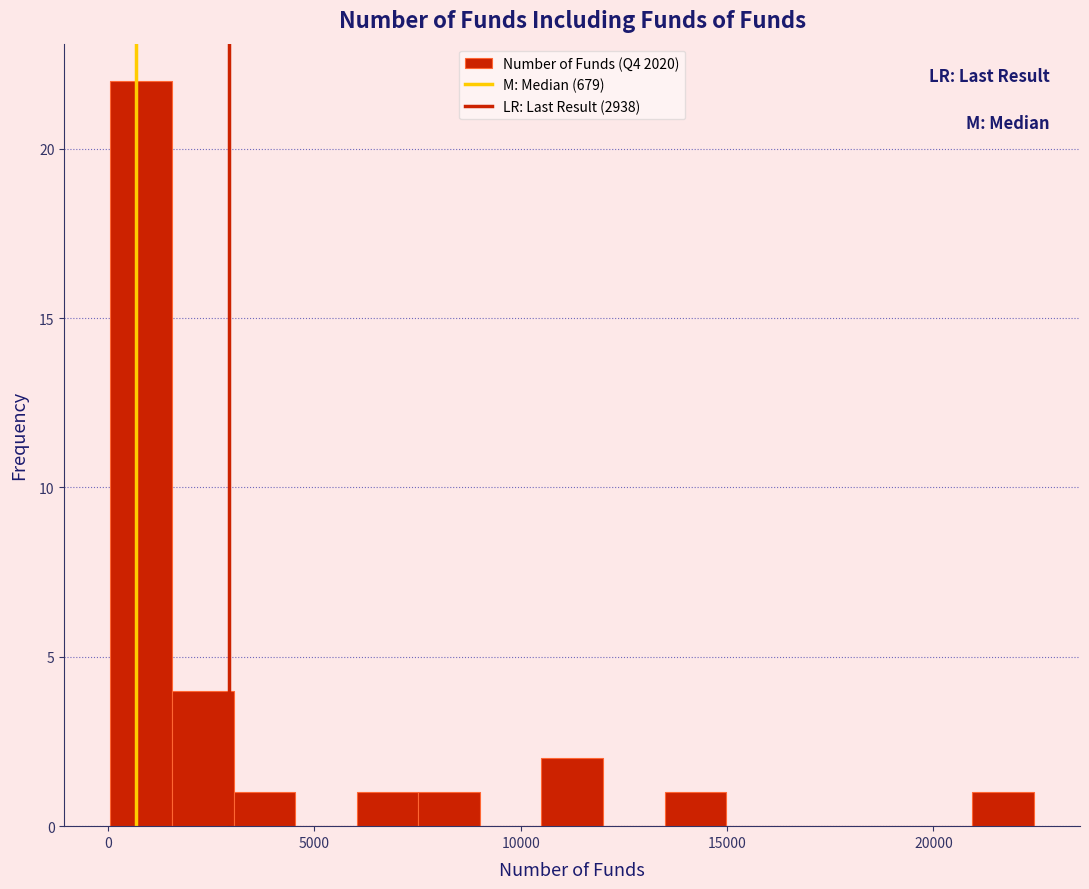

Read against the x-axis, roughly where is the centre of the tallest bar?

1000